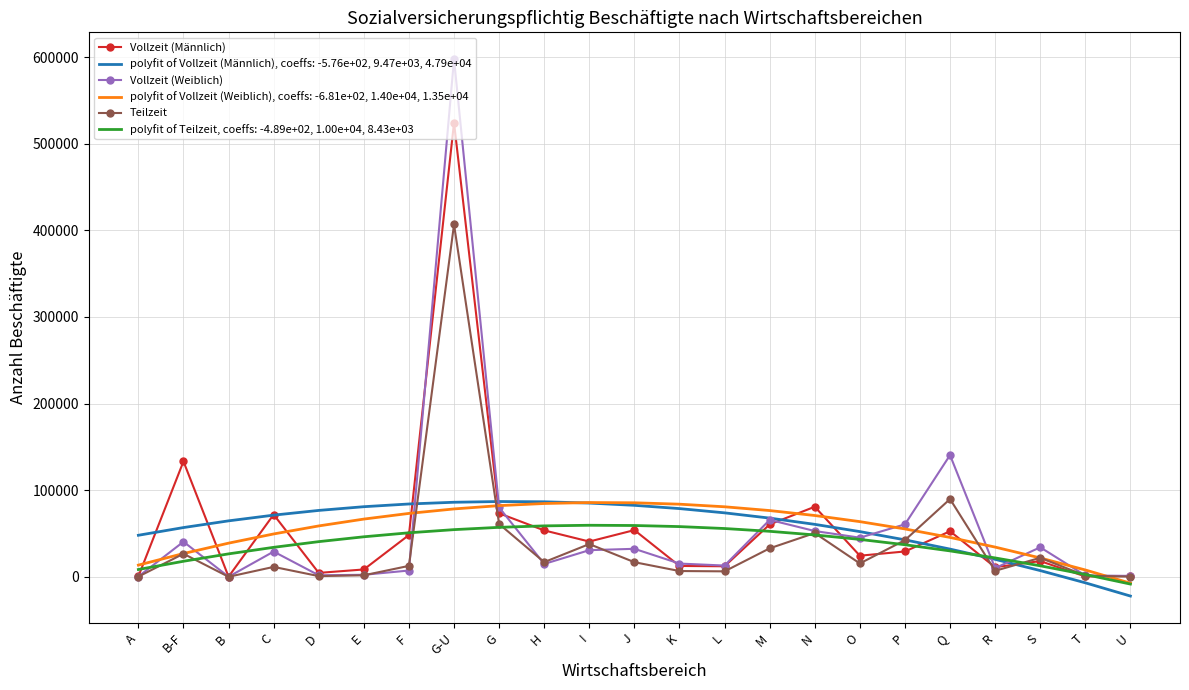

Count the number of data series in this chart.

6